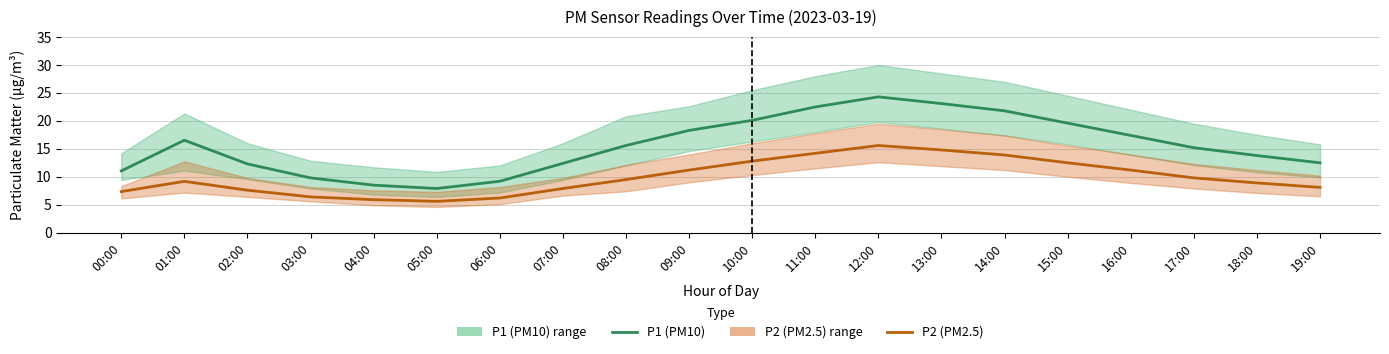

At how many categories does at least one series exceed 21?

4